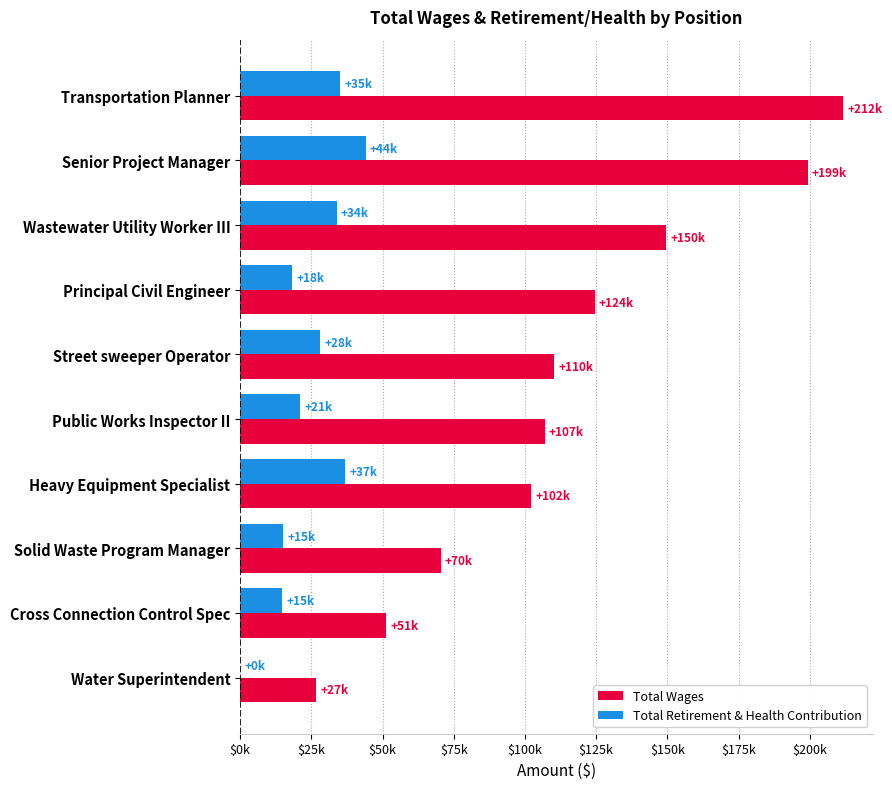

What are all the series names shown in the legend?

Total Wages, Total Retirement & Health Contribution